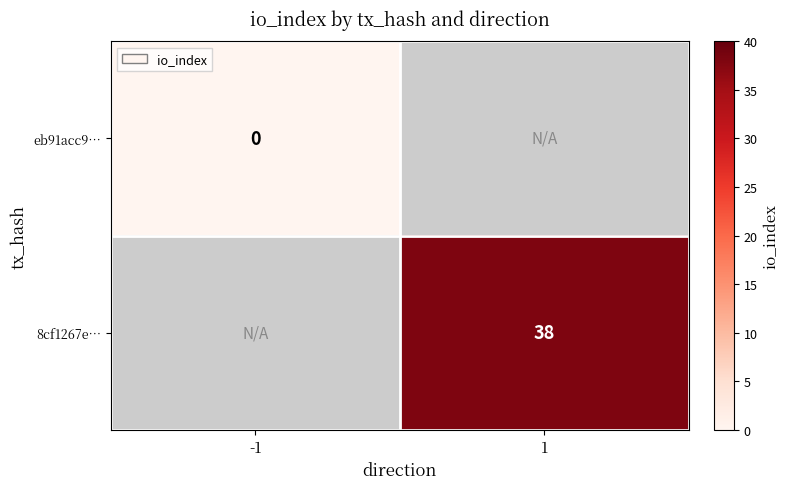

Is it true that 8cf1267e… equals 50 at 1?

False